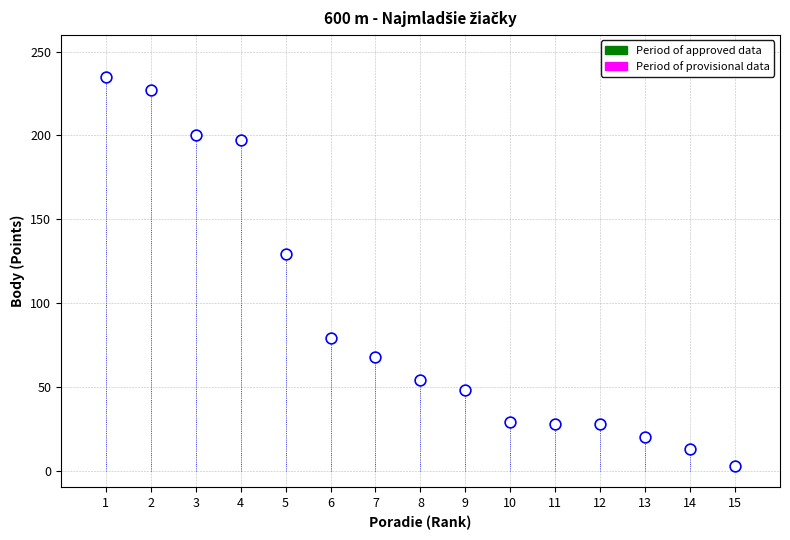

What is the range of Y values (max minus min)?

232